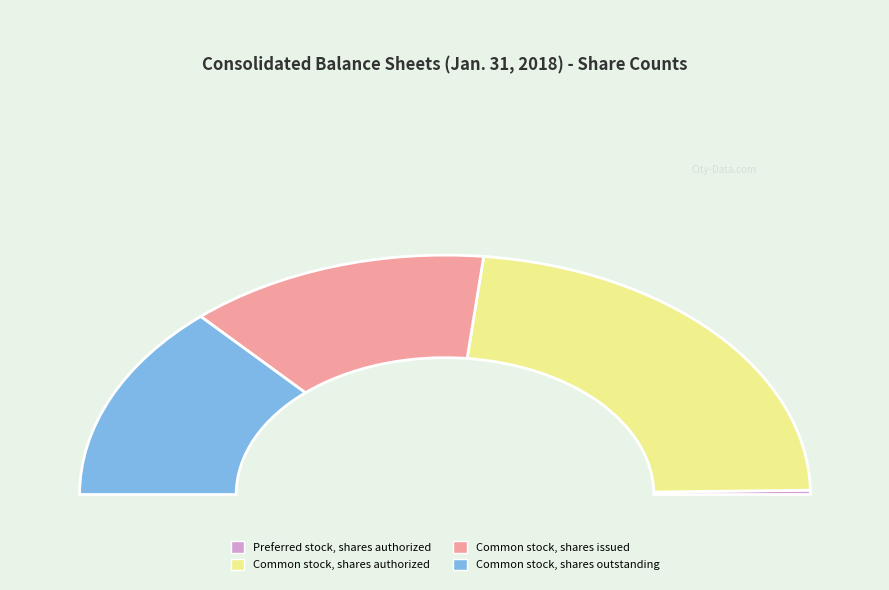

Is there any slice that represents more than half of the pie?

No